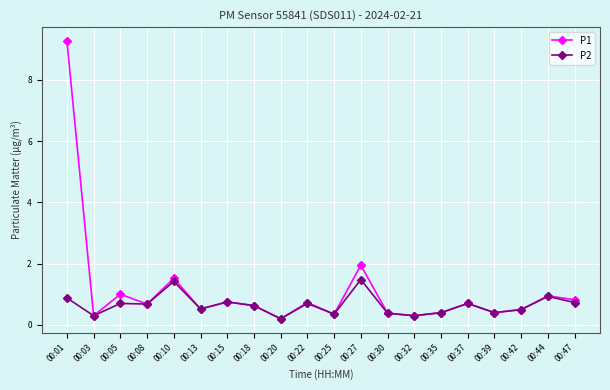

What is the greatest value displayed?

9.3